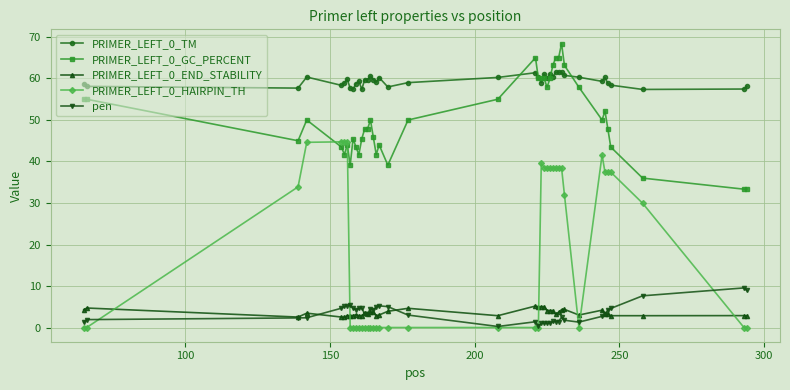

Rank the series by their maximum value, from highest to lowest.

PRIMER_LEFT_0_GC_PERCENT, PRIMER_LEFT_0_TM, PRIMER_LEFT_0_HAIRPIN_TH, pen, PRIMER_LEFT_0_END_STABILITY